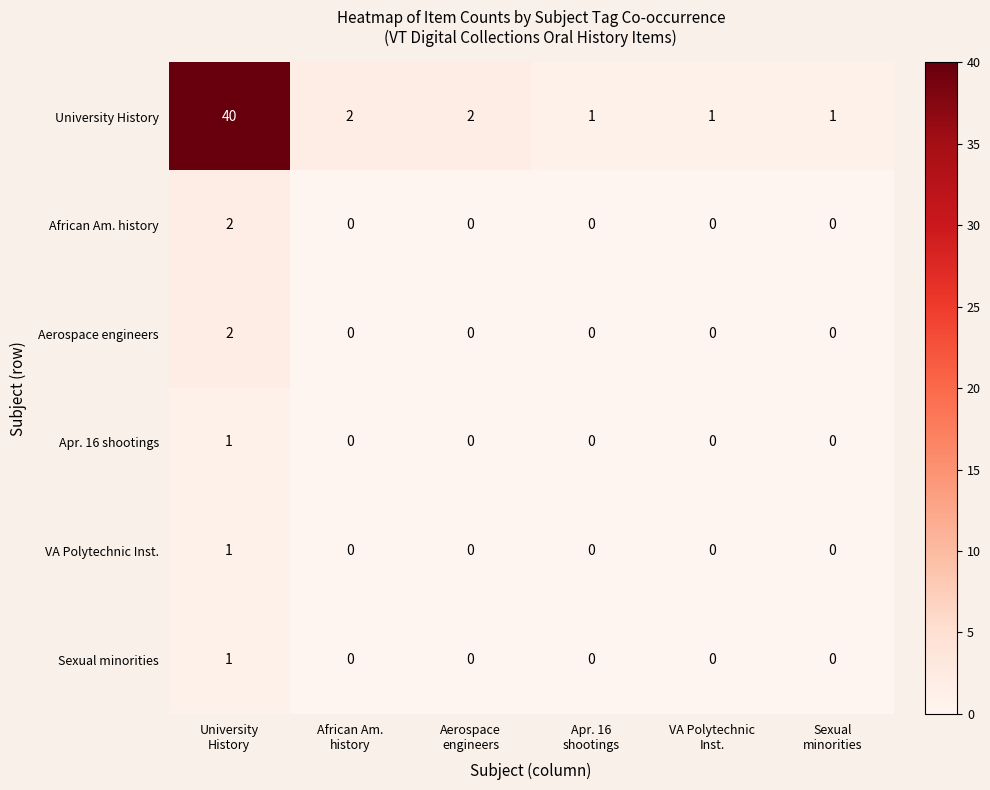

Count the Aerospace engineers values in the range 0 to 1.

5